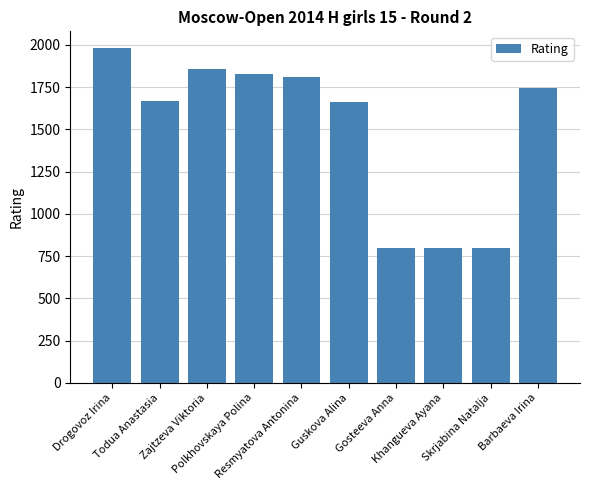

What is the value of the 2nd bar from the left?

1665